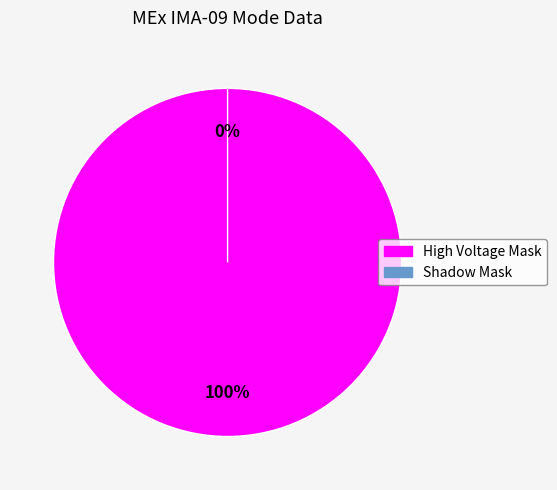

To the nearest percent, what portion does High Voltage Mask represent?

100%